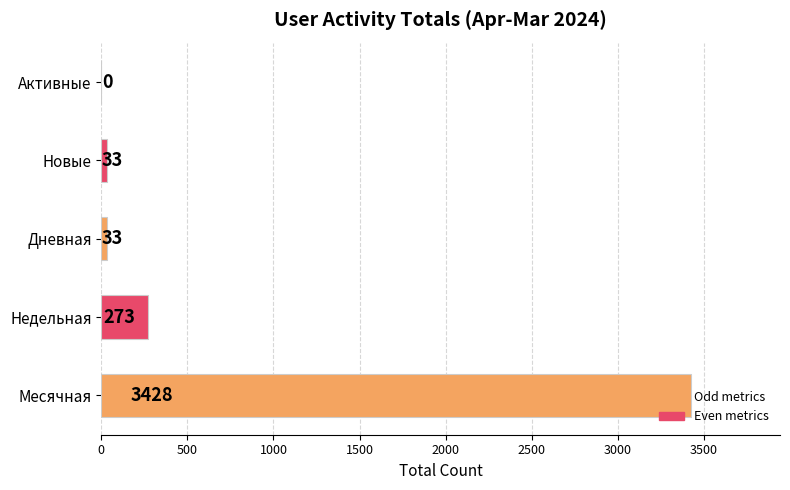

What is the sum of all values?

3767